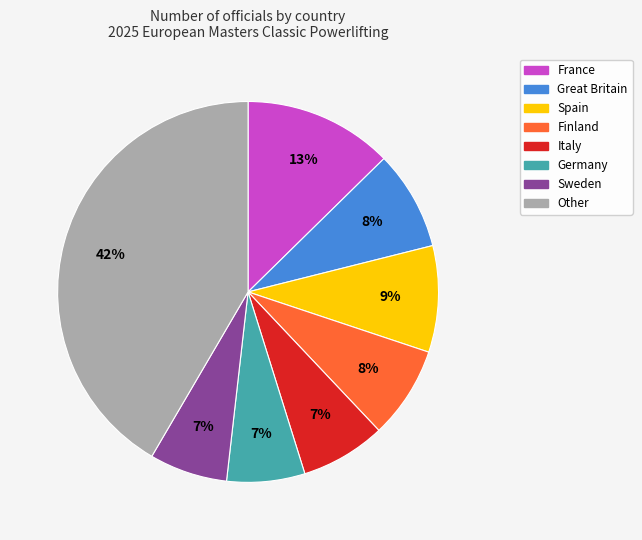

Between Other and Spain, which is larger?

Other